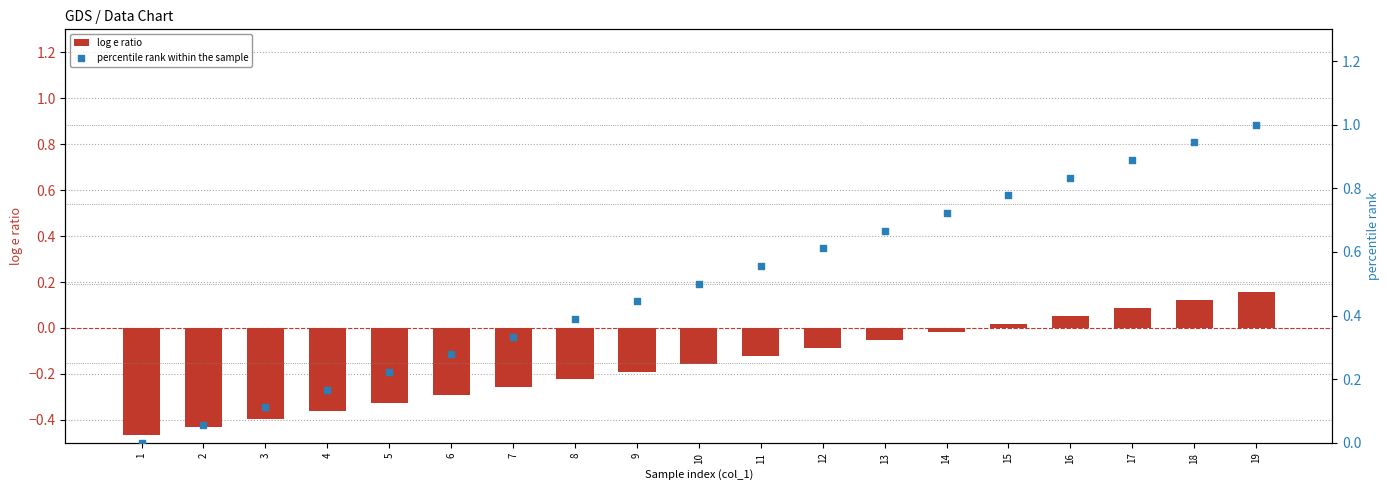

Is the value of log e ratio at 8 greater than the value of percentile rank within the sample at 17?

No